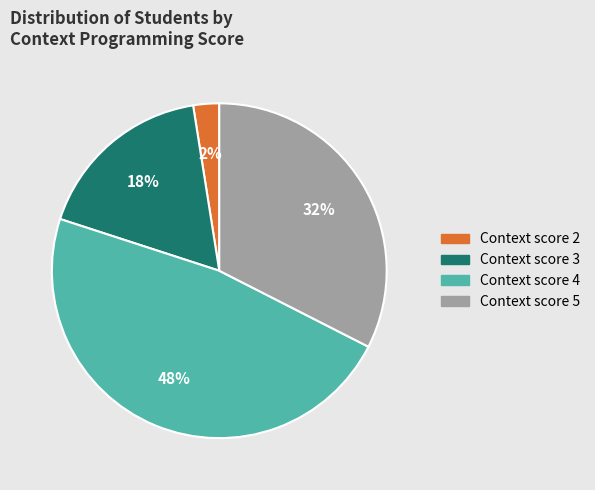

To the nearest percent, what portion does Context score 5 represent?

33%